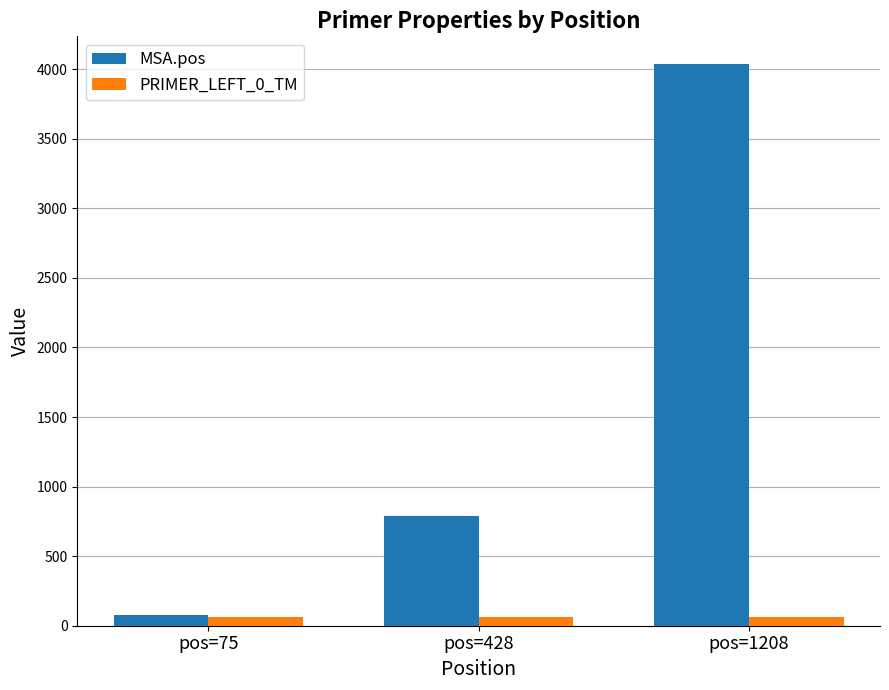

Which series has the largest total across all categories?

MSA.pos